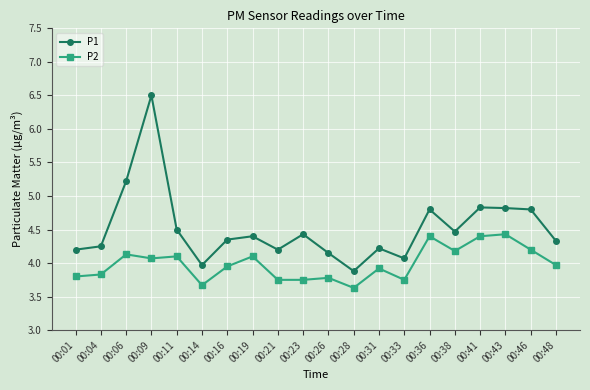

The value of P1 at 00:46 is 4.8. True or false?

True